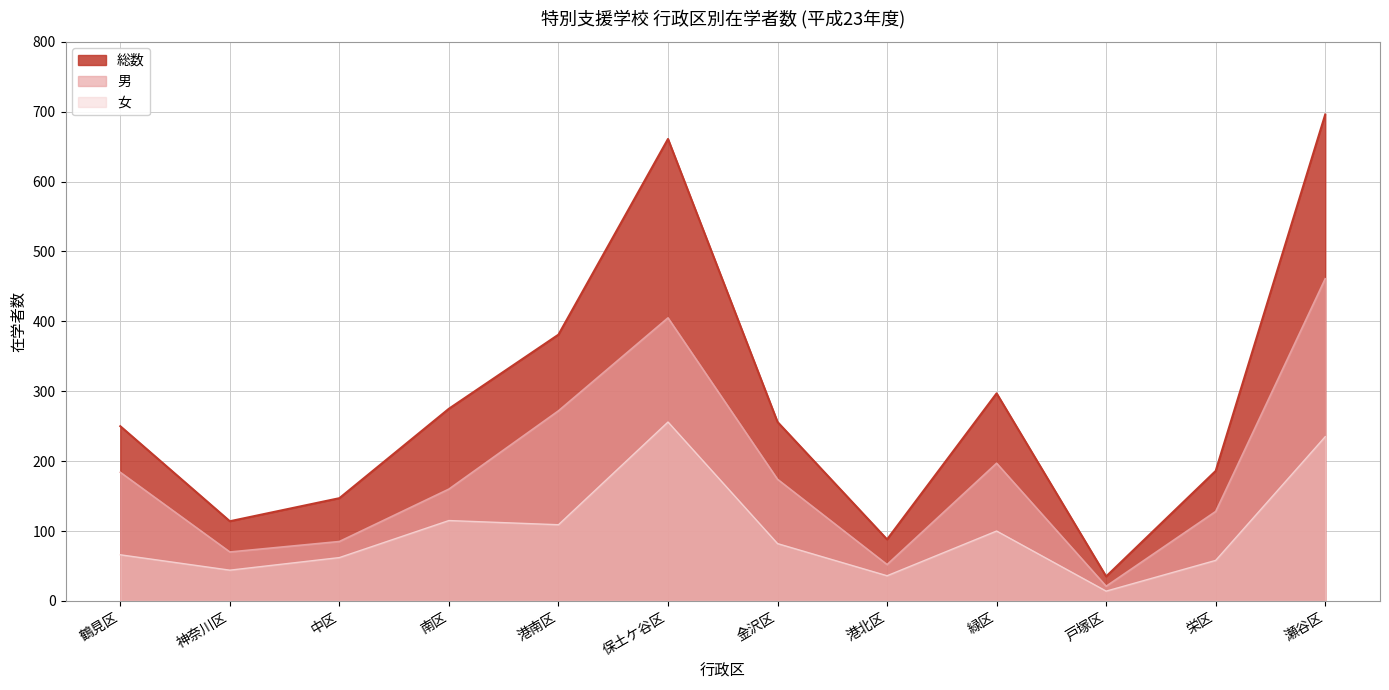

True or false: 総数 and 女 cross at least once.

False